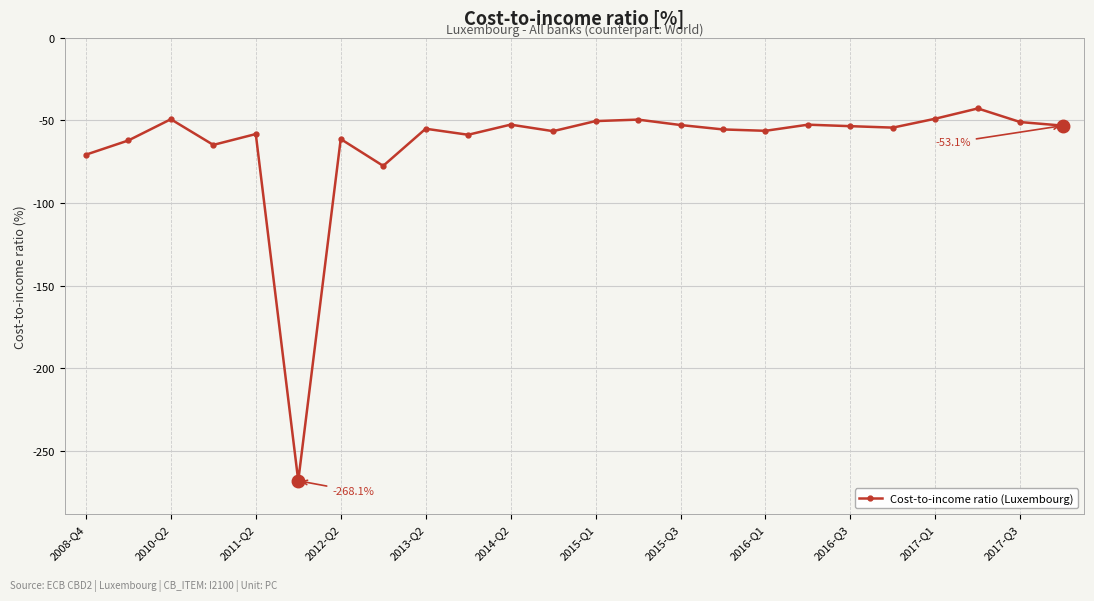

What is the sum of all values?

-1554.9